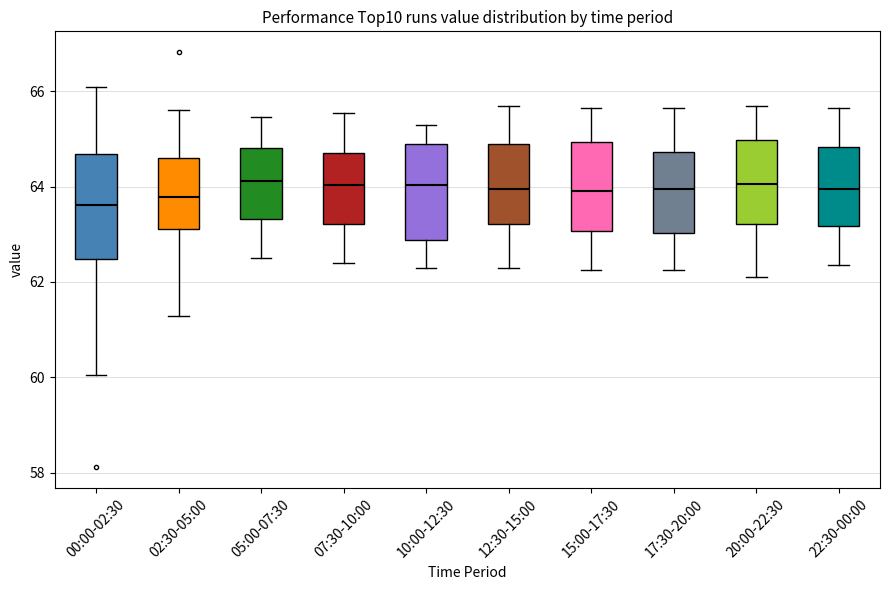

Comparing the boxes themselves (not the whiskers), which one is the tallest?

00:00-02:30